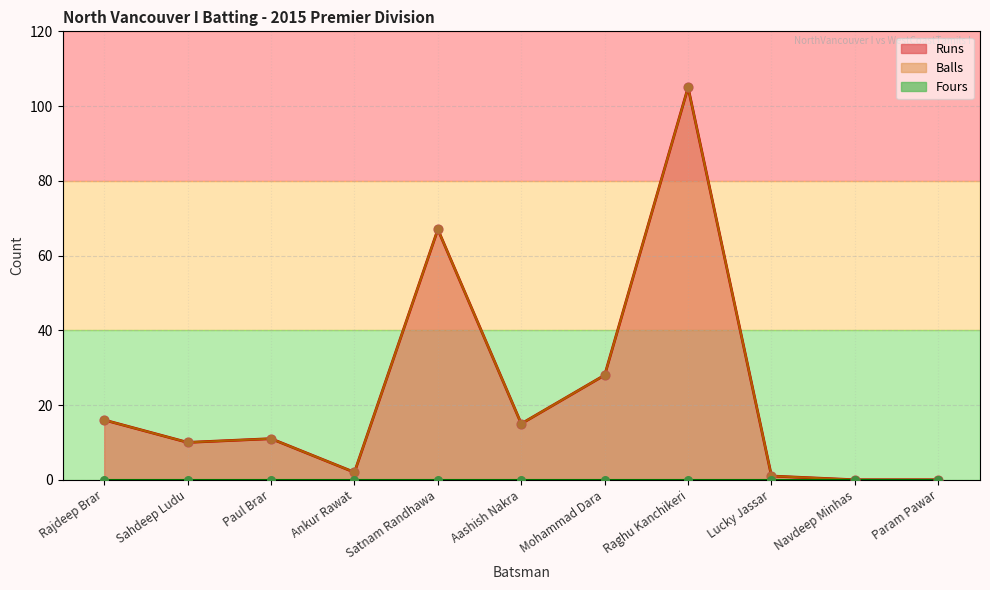

Which series contains the lowest Y value?

Runs